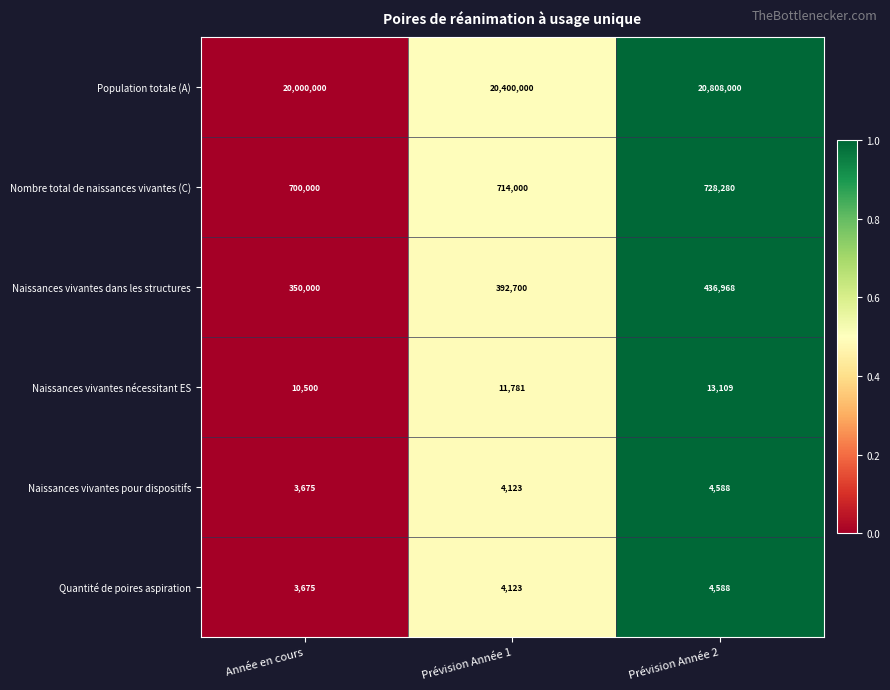

Reading right to left, what are all the values shown in this chart?

Population totale (A): Prévision Année 2=20808000	Prévision Année 1=20400000	Année en cours=20000000
Nombre total de naissances vivantes (C): Prévision Année 2=728280	Prévision Année 1=714000	Année en cours=700000
Naissances vivantes dans les structures: Prévision Année 2=436968	Prévision Année 1=392700	Année en cours=350000
Naissances vivantes nécessitant ES: Prévision Année 2=13109	Prévision Année 1=11781	Année en cours=10500
Naissances vivantes pour dispositifs: Prévision Année 2=4588	Prévision Année 1=4123	Année en cours=3675
Quantité de poires aspiration: Prévision Année 2=4588	Prévision Année 1=4123	Année en cours=3675